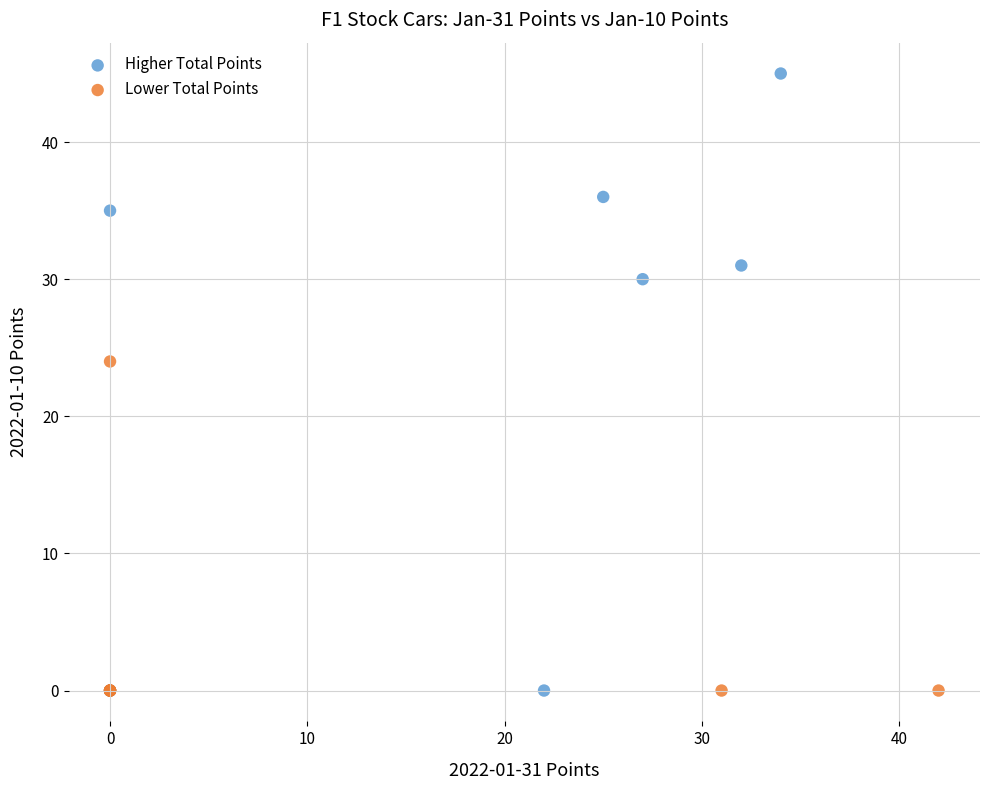

What are all the series names shown in the legend?

Higher Total Points, Lower Total Points